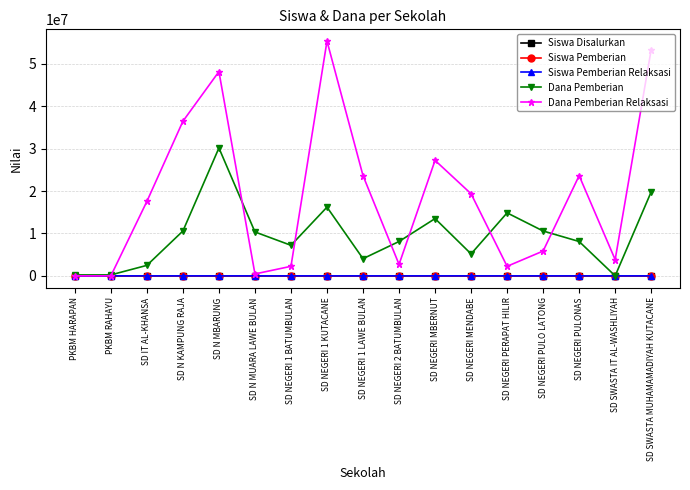

At how many categories does at least one series exceed 38754080?

3